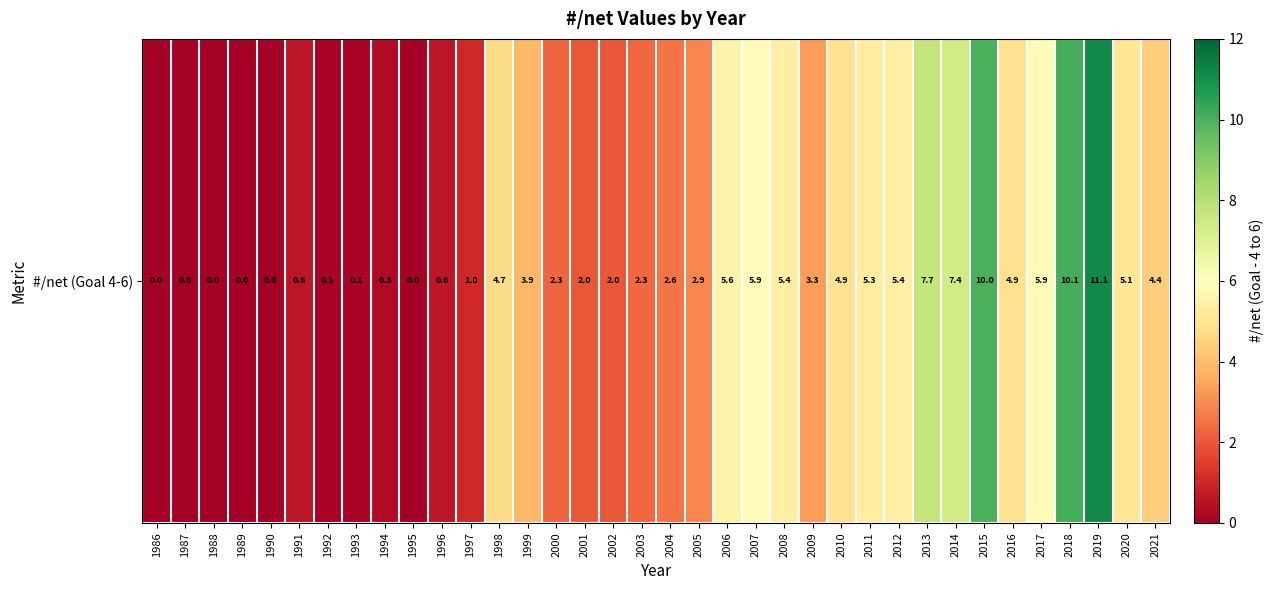

Which label corresponds to the largest value in the chart?

2019